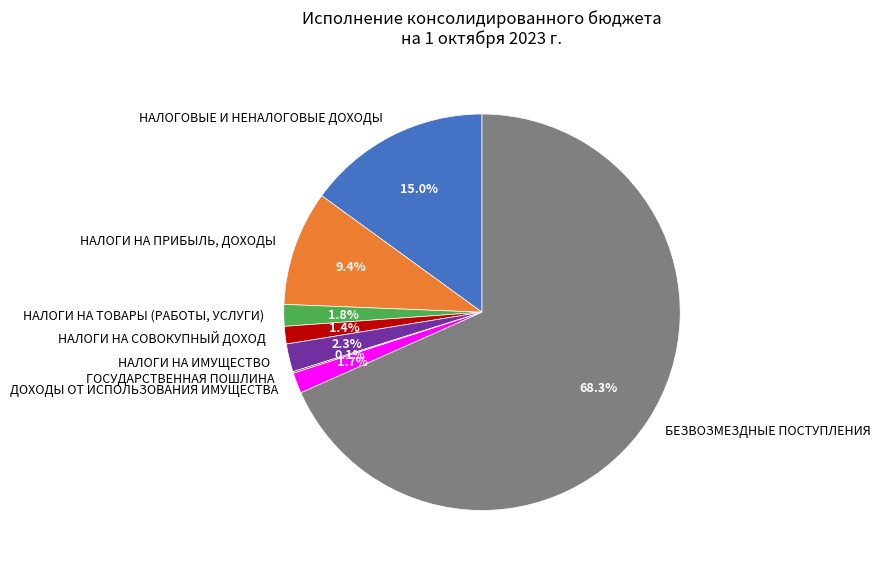

Which category has the biggest portion of the pie?

БЕЗВОЗМЕЗДНЫЕ ПОСТУПЛЕНИЯ